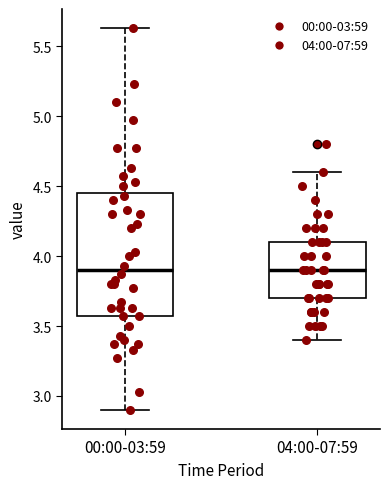

Where does the upper whisker of the box for 00:00-03:59 end on the y-axis? The values are not printed on the chart, so give them approximately, as read against the axis.

5.65